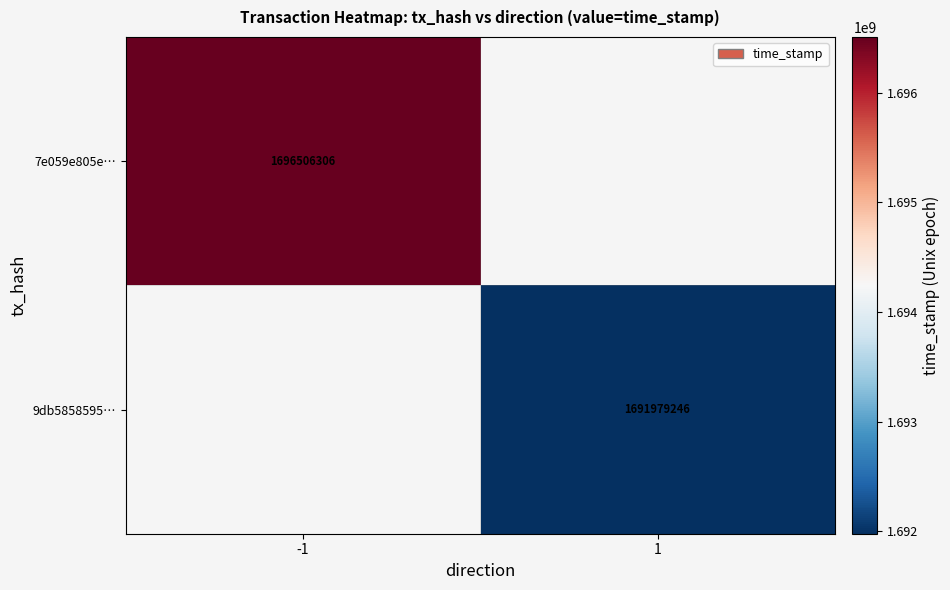

Is it true that 9db5858595… equals 1691979246 at 1?

True